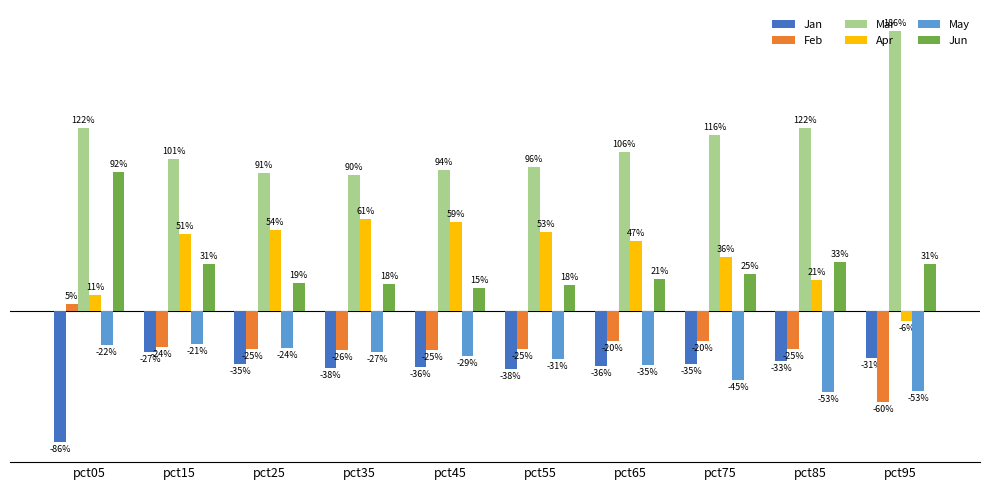

Reading right to left, transcribe all the data shown in this chart.

Jan: -0.3	-0.3	-0.3	-0.4	-0.4	-0.4	-0.4	-0.3	-0.3	-0.9
Feb: -0.6	-0.3	-0.2	-0.2	-0.2	-0.3	-0.3	-0.2	-0.2	0.0
Mar: 1.9	1.2	1.2	1.1	1.0	0.9	0.9	0.9	1.0	1.2
Apr: -0.1	0.2	0.4	0.5	0.5	0.6	0.6	0.5	0.5	0.1
May: -0.5	-0.5	-0.5	-0.4	-0.3	-0.3	-0.3	-0.2	-0.2	-0.2
Jun: 0.3	0.3	0.2	0.2	0.2	0.2	0.2	0.2	0.3	0.9